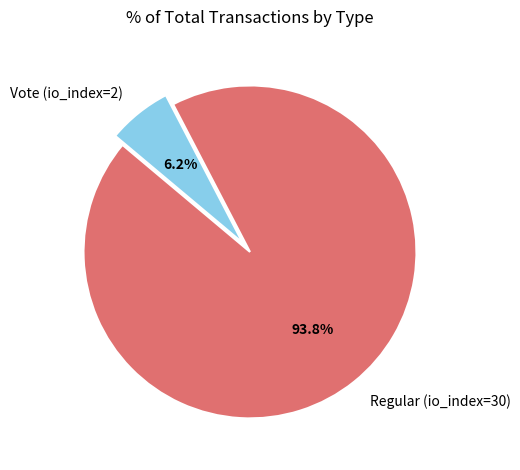

What percentage is the Vote (io_index=2) slice, to the nearest percent?

6%